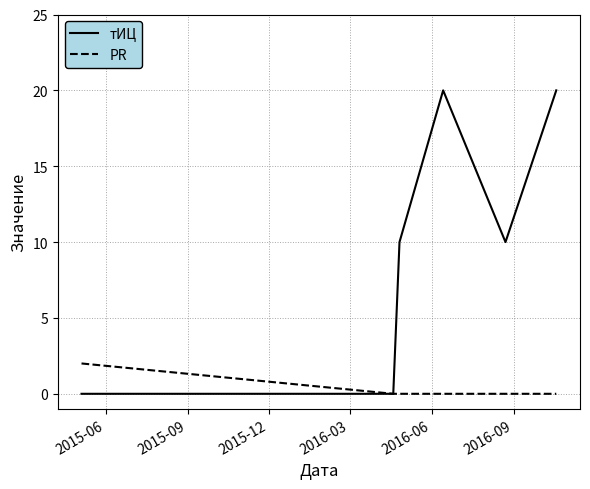

How many series are shown in this chart?

2